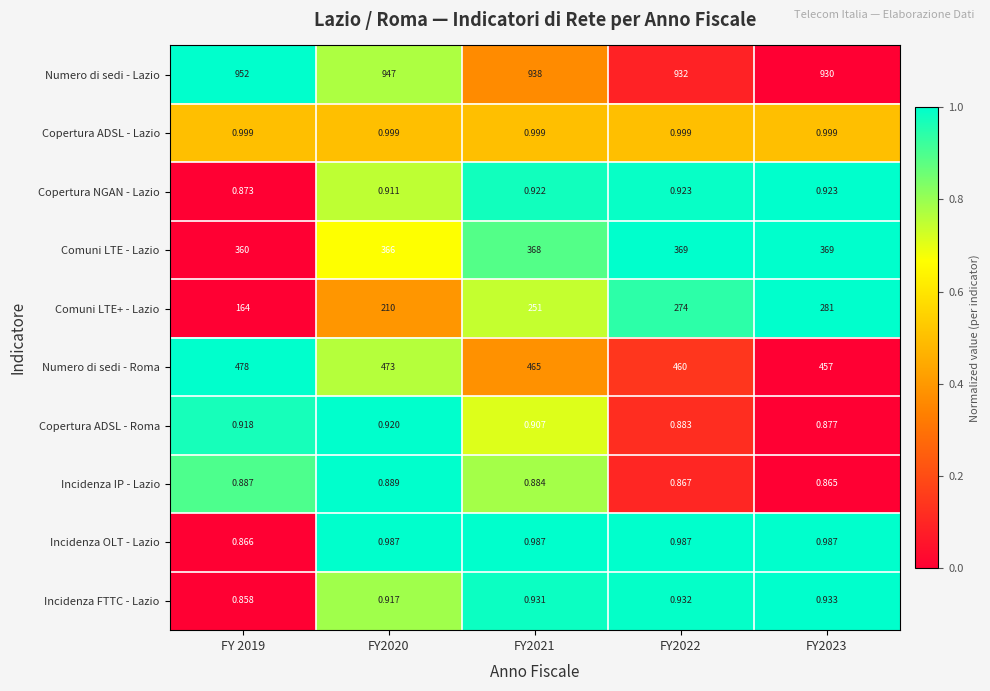

List the series in order of their peak value, highest first.

Numero di sedi - Lazio, Numero di sedi - Roma, Comuni LTE - Lazio, Comuni LTE+ - Lazio, Copertura ADSL - Lazio, Incidenza OLT - Lazio, Incidenza FTTC - Lazio, Copertura NGAN - Lazio, Copertura ADSL - Roma, Incidenza IP - Lazio